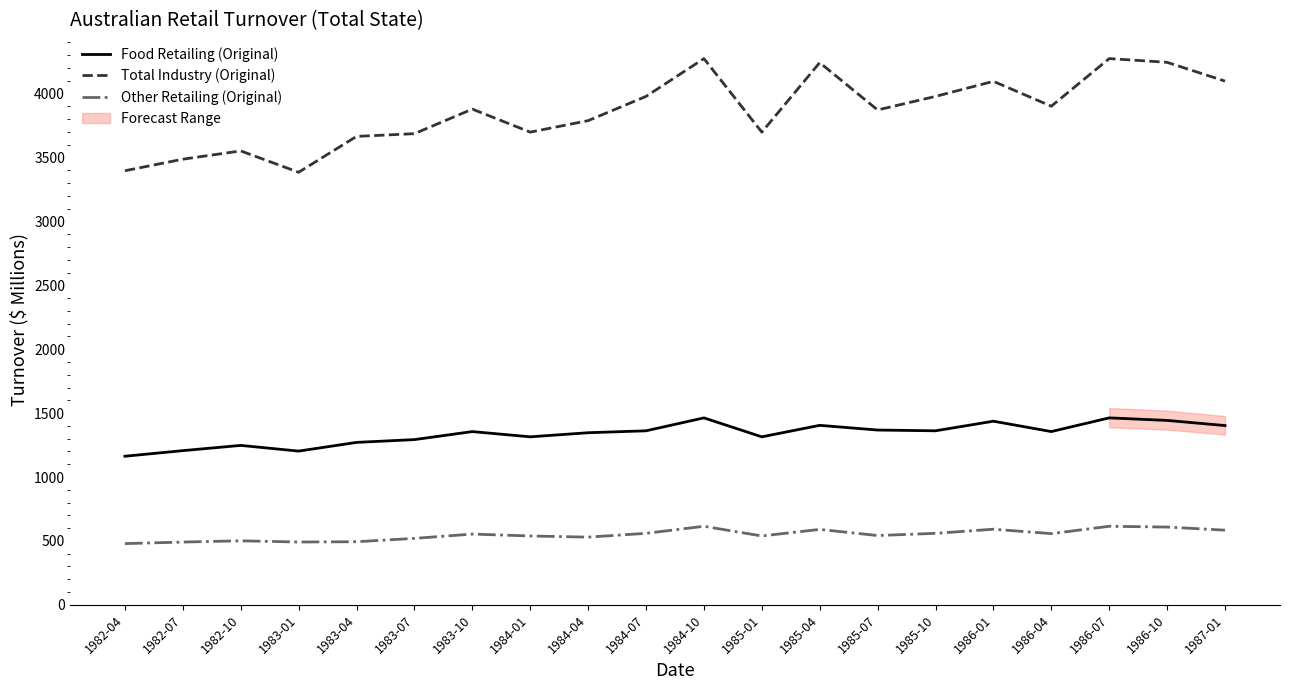

At which label does Other Retailing (Original) first exceed 553?

1983-10